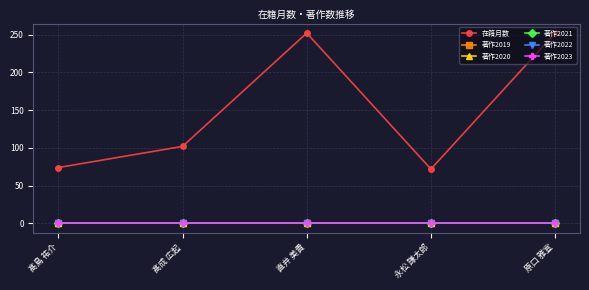

True or false: 著作2023 has a value of 0 at 髙成 広起.

True